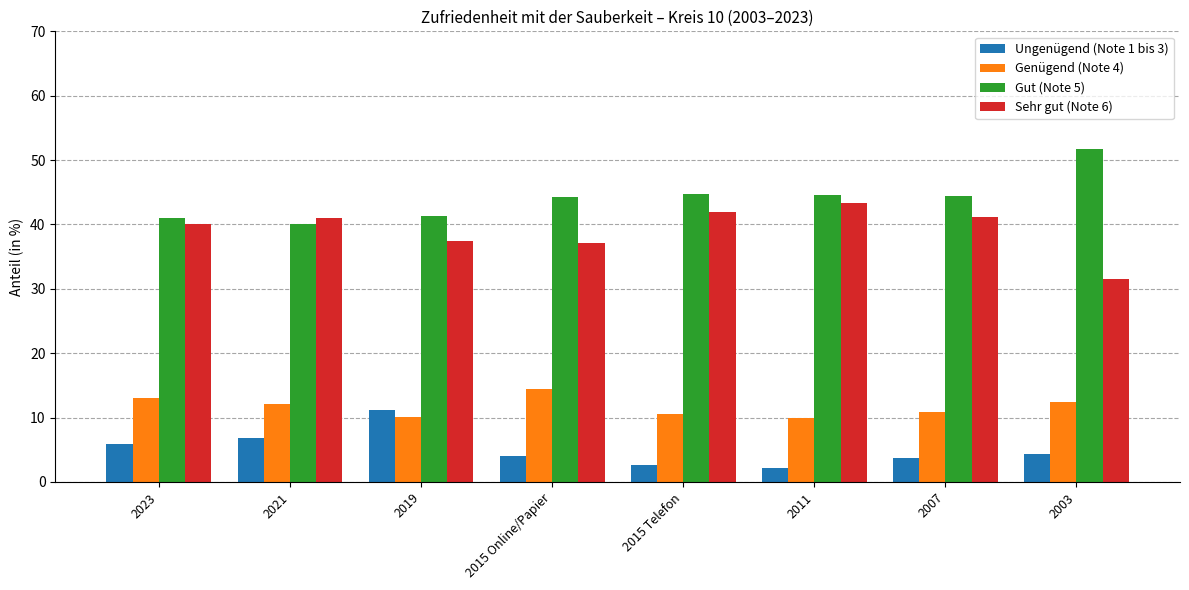

What is the spread (max minus min) of values at 2023?

35.1